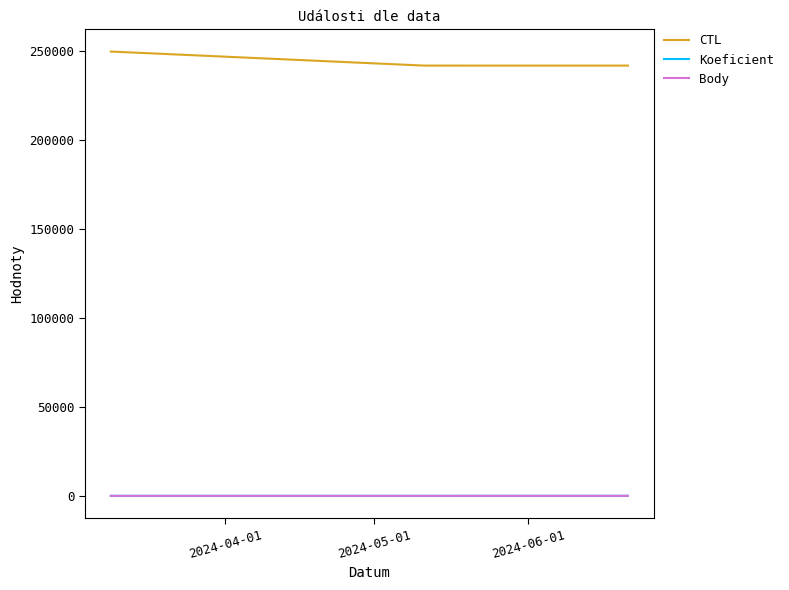

True or false: Koeficient and CTL intersect in this chart.

False